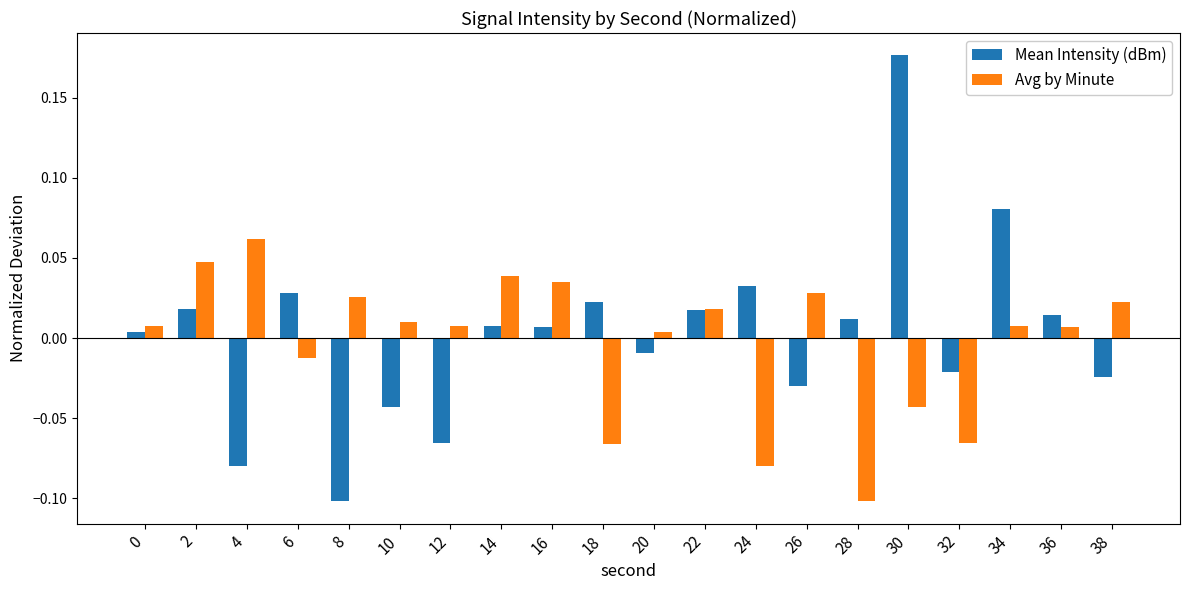

Rank the series by their average value, from highest to lowest.

Mean Intensity (dBm), Avg by Minute